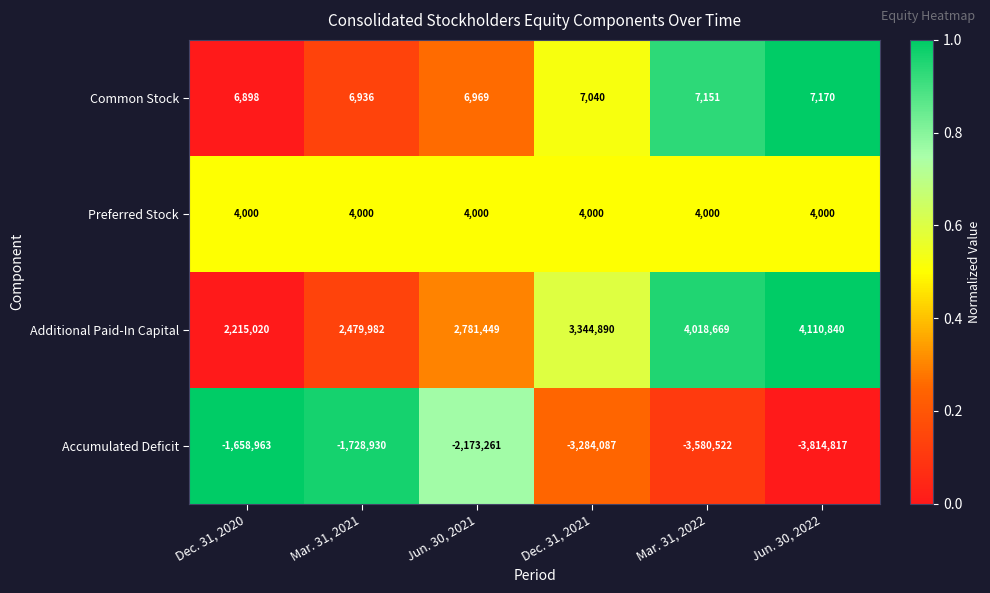

Which series has the largest range (max minus min)?

Accumulated Deficit